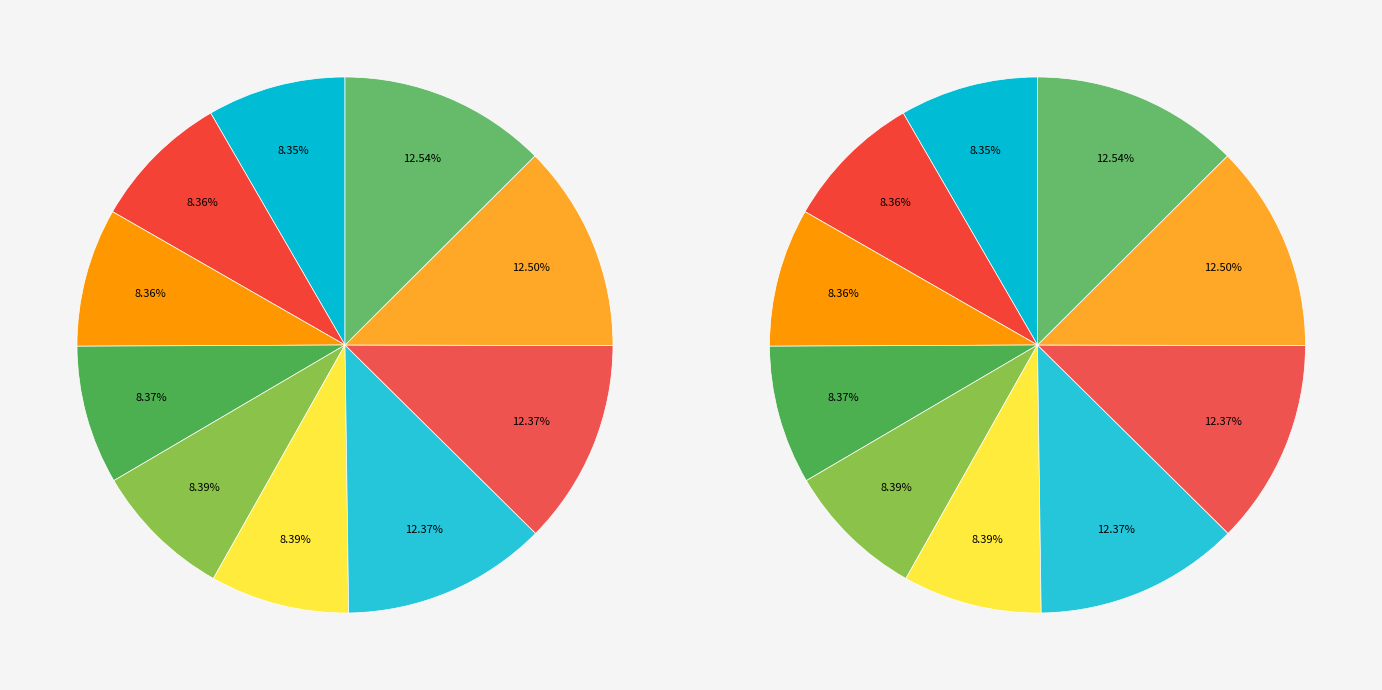

Approximately how many times larger is the value at Slumber half-closed compared to So ductile understanding?

1.0